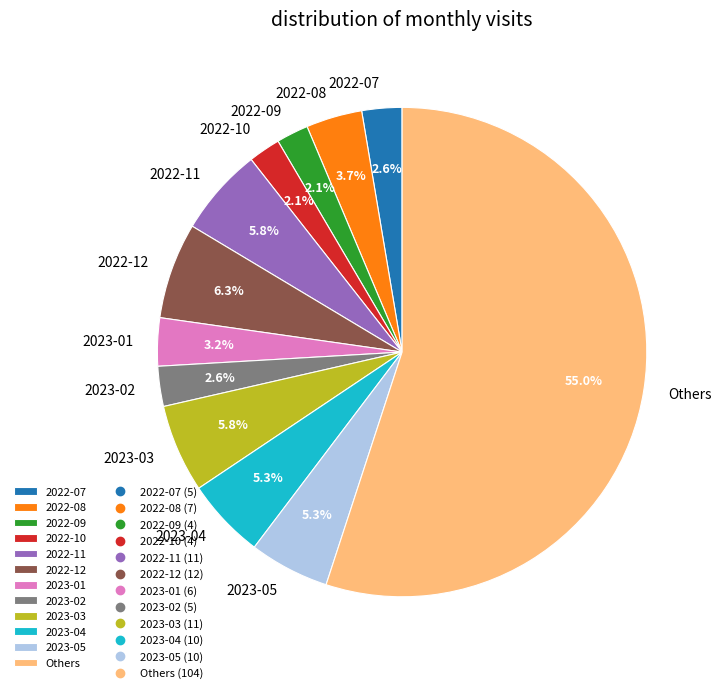

Combined, what portion of the pie is 2023-01 and 2023-05?

8.5%